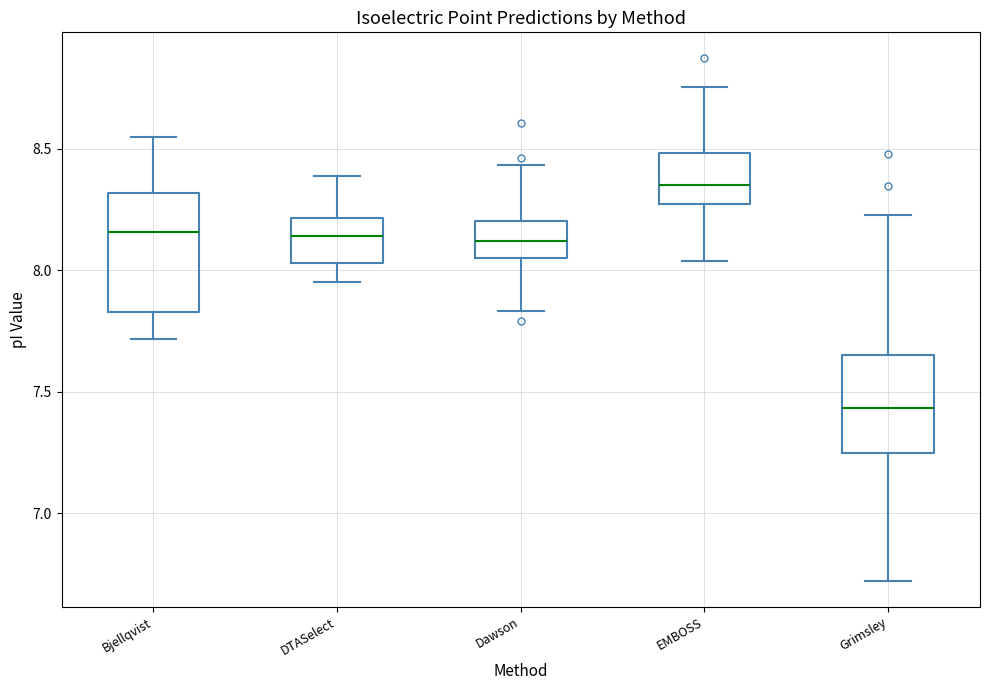

Reading left to right, read every box against the y-axis: the position of its median line, the range the box covers, and the ends of its whiskers. The values are not printed on the chart, so give them approximately, as read against the axis.

Bjellqvist: median 8.15, box 7.85 to 8.30, whiskers 7.70 to 8.55
DTASelect: median 8.15, box 8.05 to 8.20, whiskers 7.95 to 8.40
Dawson: median 8.10, box 8.05 to 8.20, whiskers 7.85 to 8.45
EMBOSS: median 8.35, box 8.25 to 8.50, whiskers 8.05 to 8.75
Grimsley: median 7.45, box 7.25 to 7.65, whiskers 6.70 to 8.25